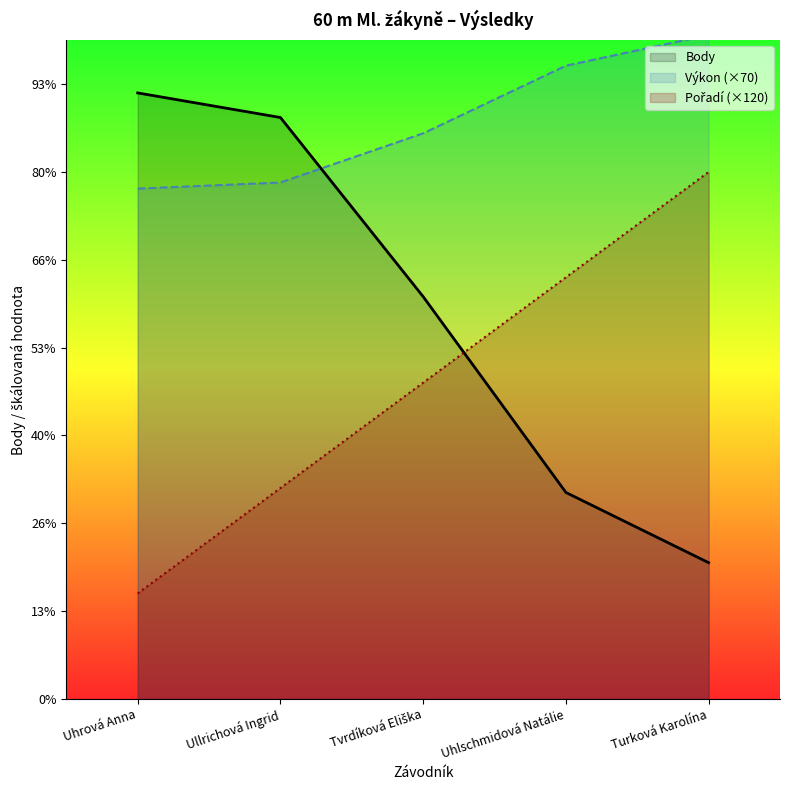

Reading left to right, extract all data points from this chart.

Pořadí: 120	240	360	480	600
Výkon: 581	588	644	721	756
Body: 690	662	458	235	155